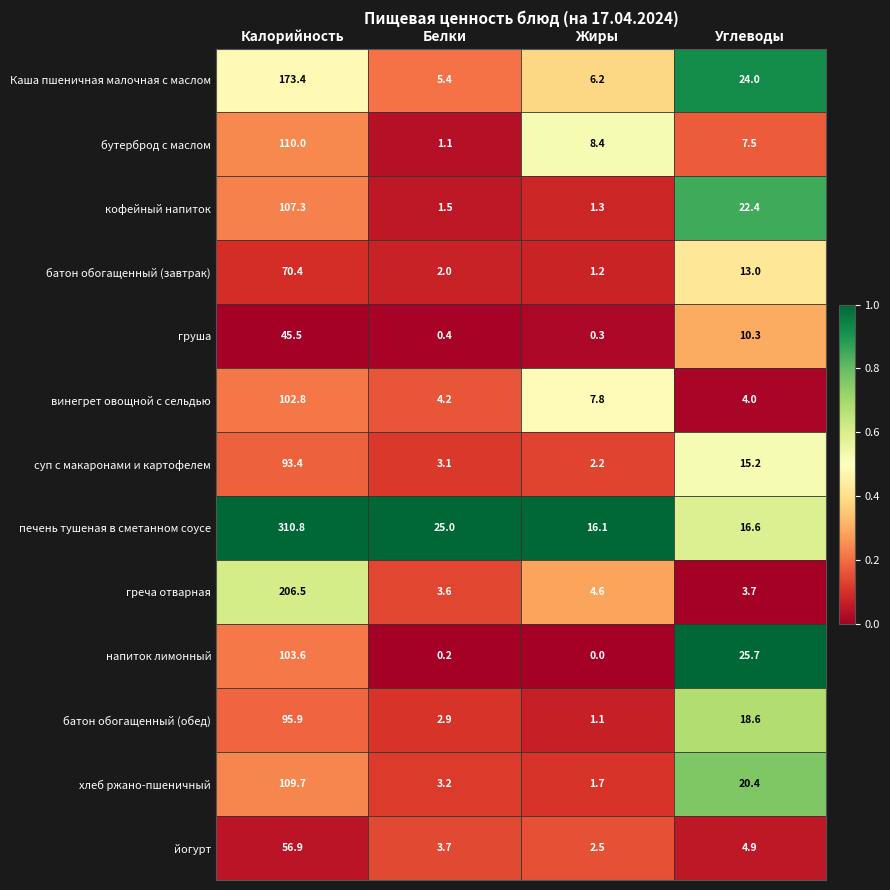

Is it true that батон обогащенный (обед) equals 95.9 at Калорийность?

True